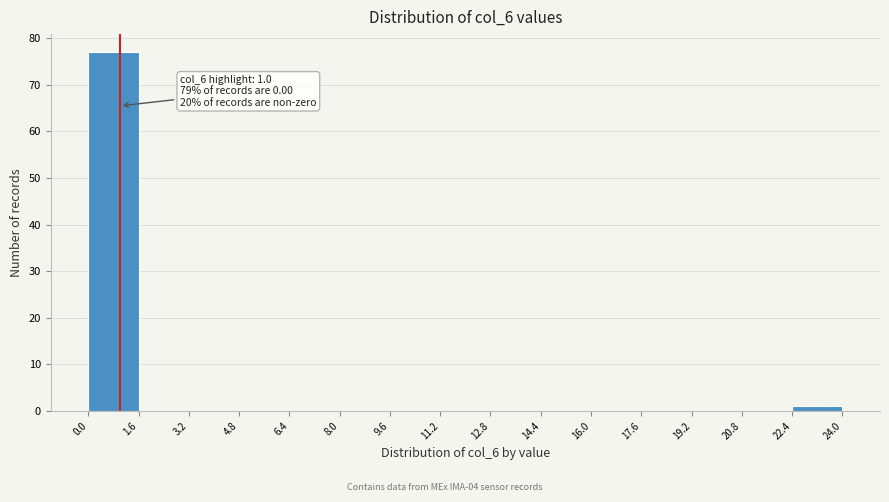

Which range on the x-axis has the tallest bar?

0.0 to 1.6